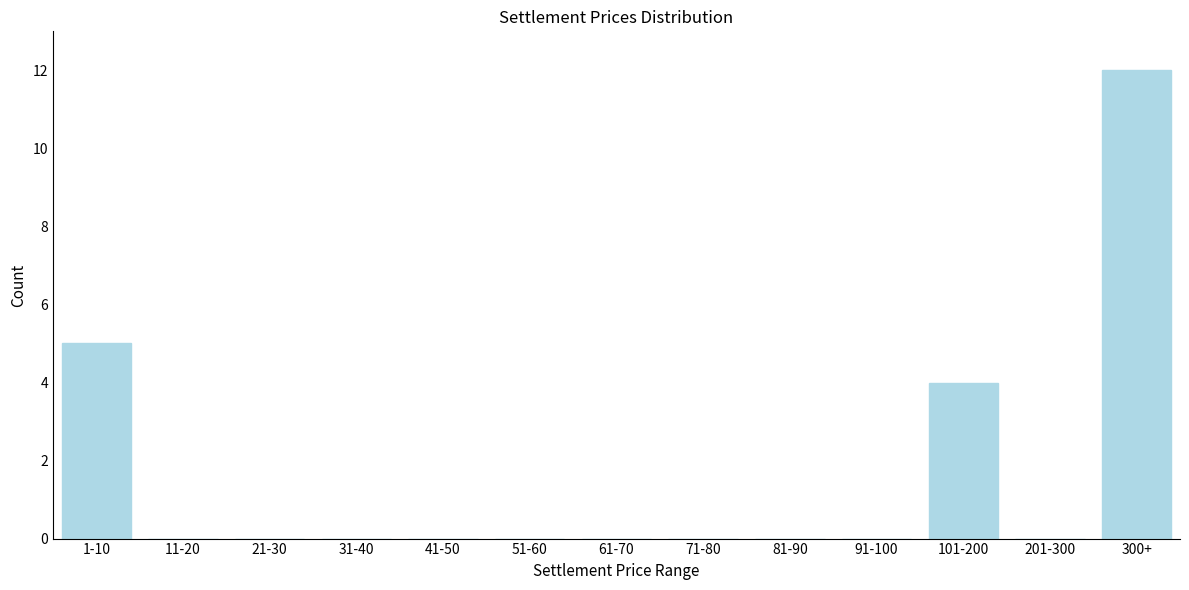

Reading left to right, what are all the values shown in this chart?

1-10=5	11-20=0	21-30=0	31-40=0	41-50=0	51-60=0	61-70=0	71-80=0	81-90=0	91-100=0	101-200=4	201-300=0	300+=12